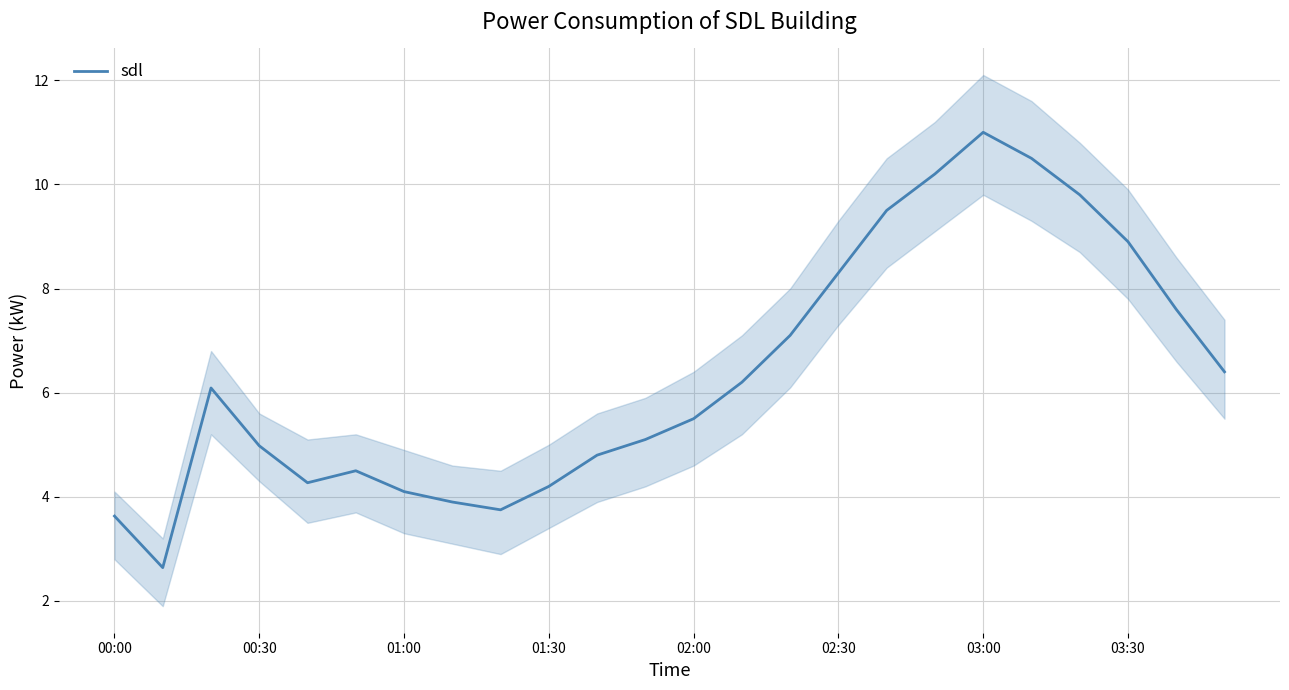

The value at 13 is 6.2. True or false?

True